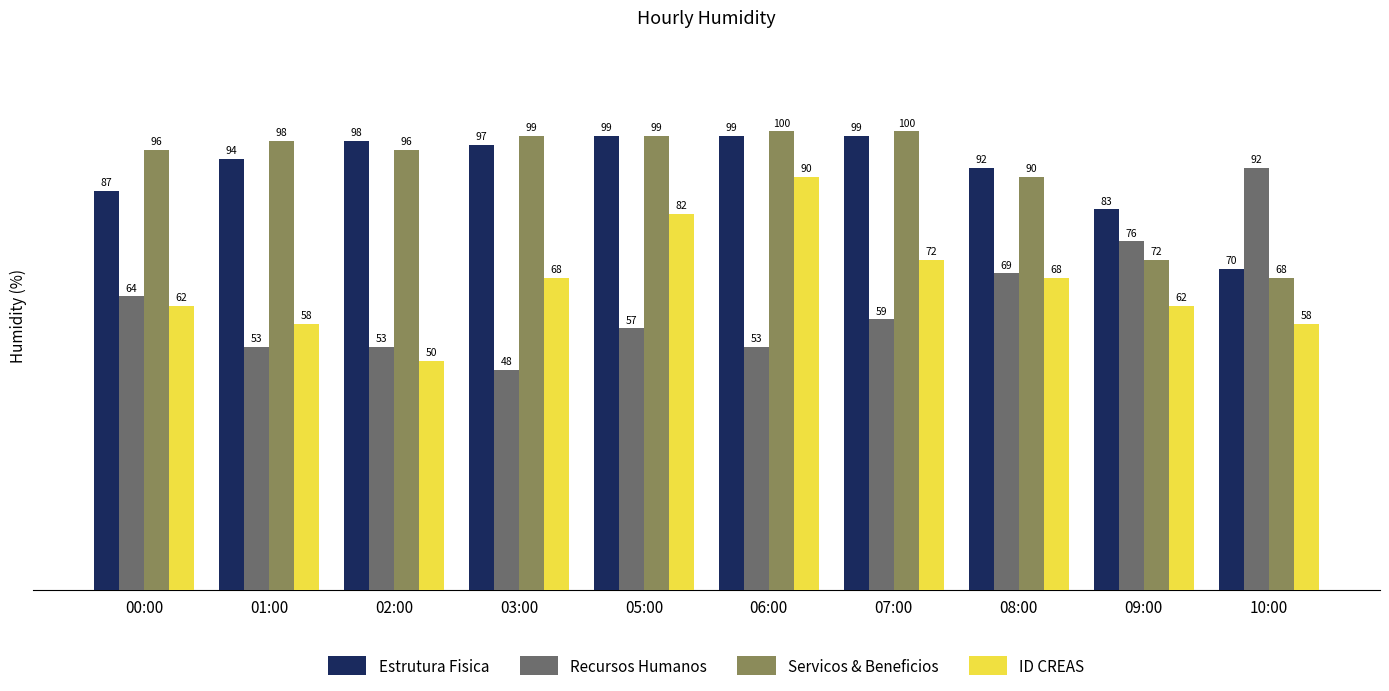

Reading right to left, list all the values displayed in this chart.

Estrutura Fisica: 70	83	92	99	99	99	97	98	94	87
Recursos Humanos: 92	76	69	59	53	57	48	53	53	64
Servicos & Beneficios: 68	72	90	100	100	99	99	96	98	96
ID CREAS: 58	62	68	72	90	82	68	50	58	62